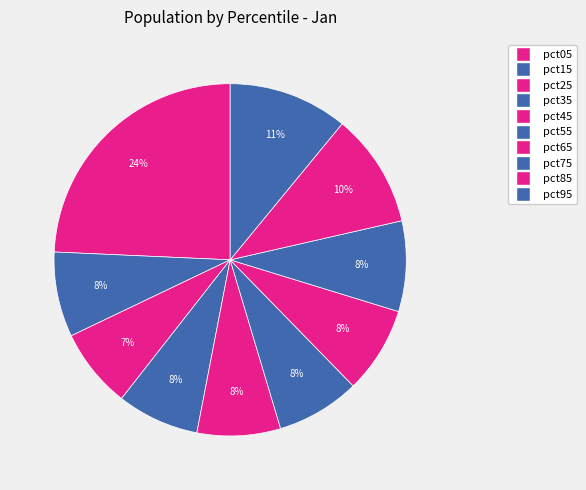

How many segments does this pie chart have?

10